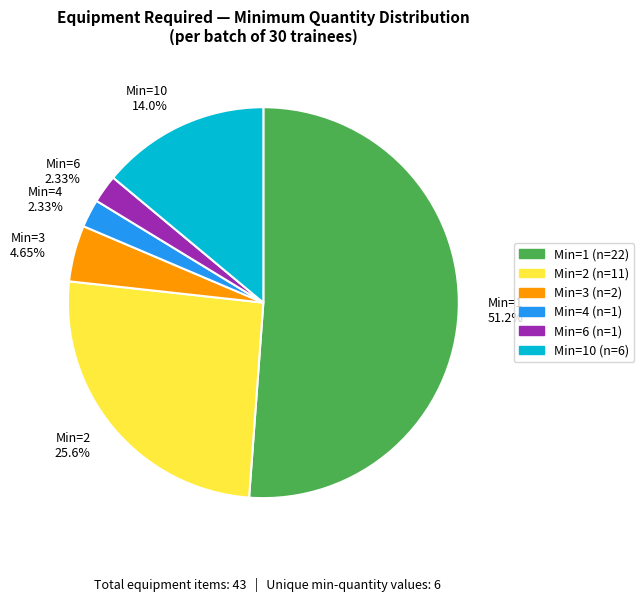

Does any single category account for the majority?

Yes